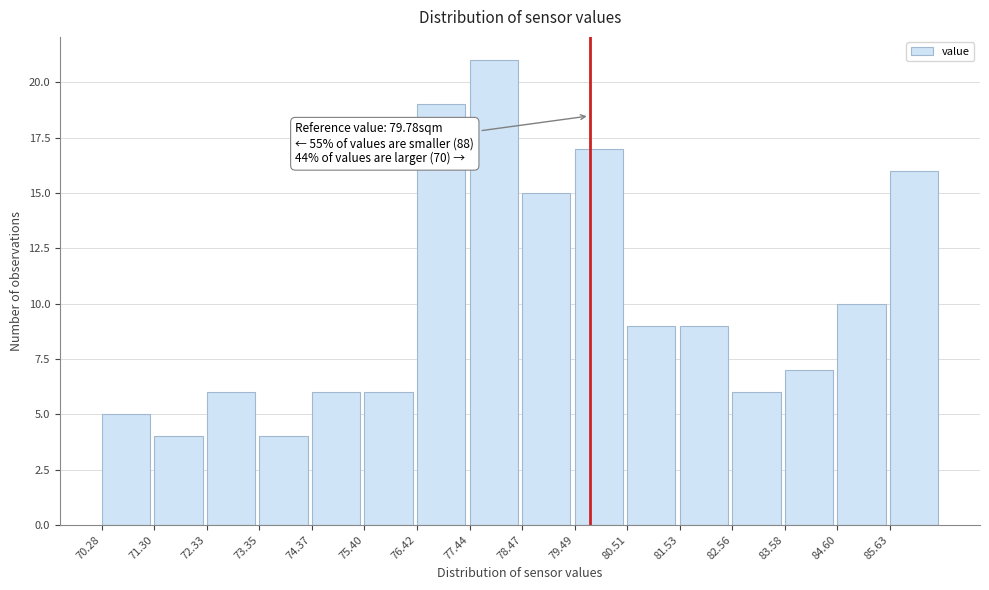

Which range on the x-axis has the tallest bar?

77.4 to 78.4